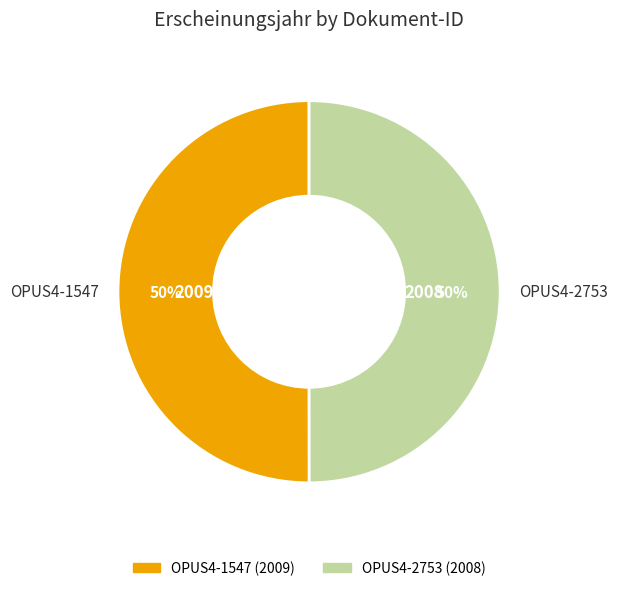

To the nearest percent, what portion does OPUS4-1547 represent?

50%